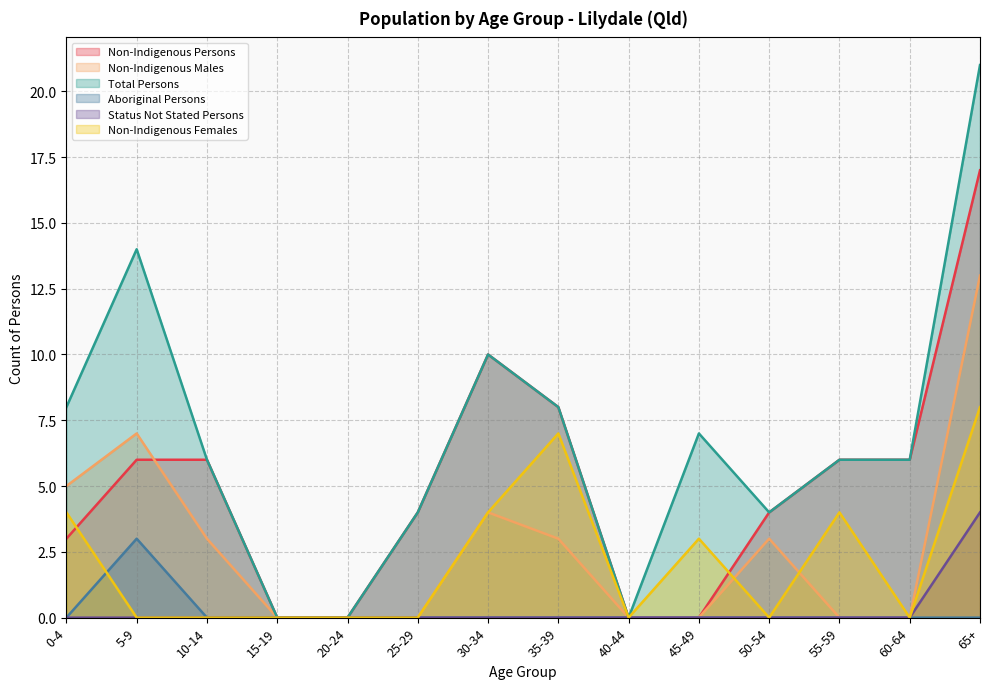

Which series has the widest spread of values?

Total Persons